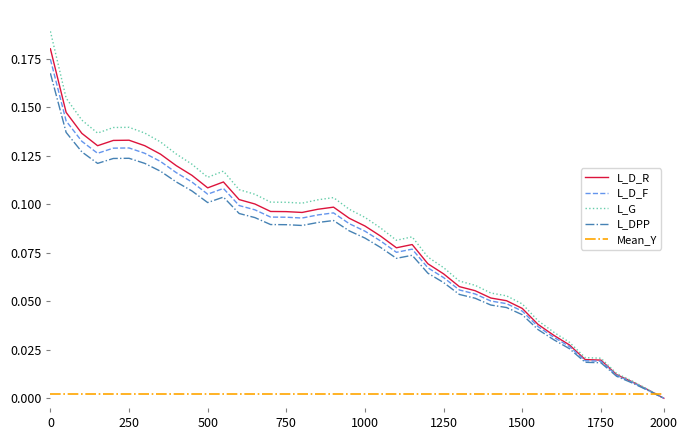

Which series has the largest range (max minus min)?

L_G